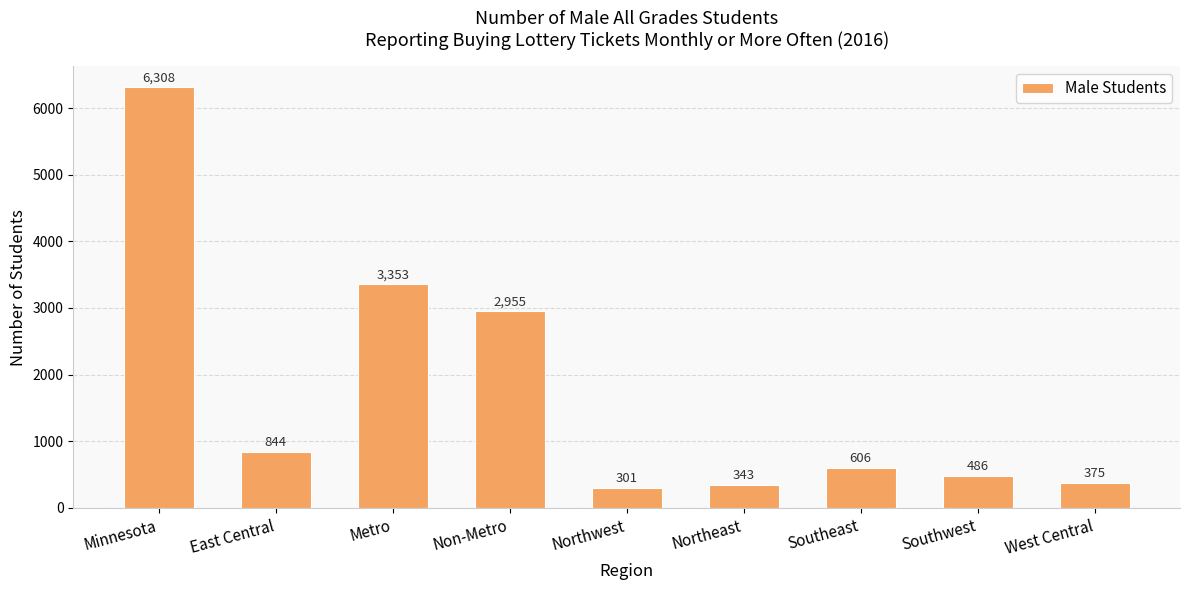

What is the greatest value displayed?

6308